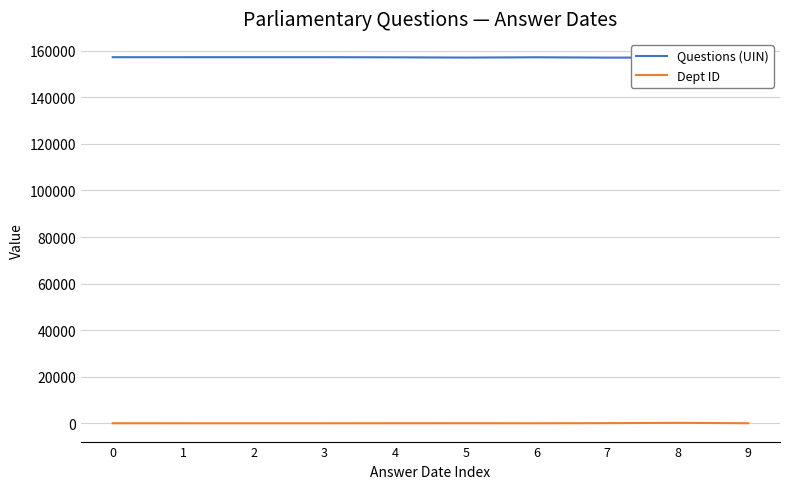

True or false: Dept ID has a value of 10 at 0.

True